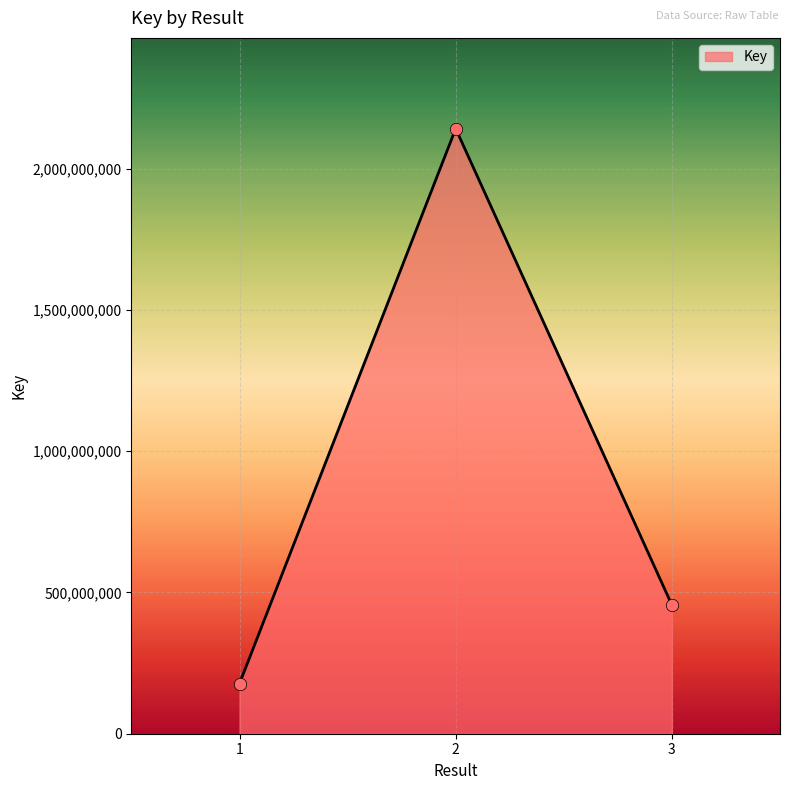

Between 1 and 2, which is larger?

2